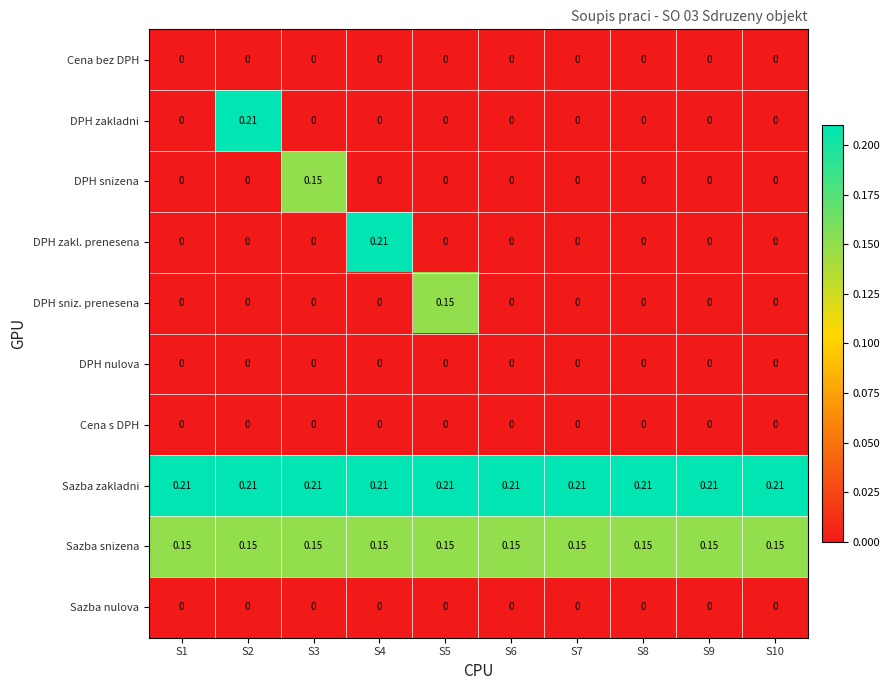

Which series changed the most between S4 and S9?

DPH zakl. prenesena